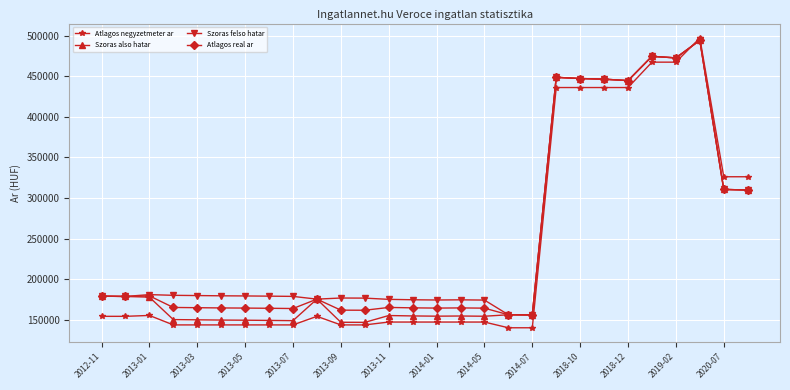

Which series has the widest spread of values?

Atlagos negyzetmeter ar